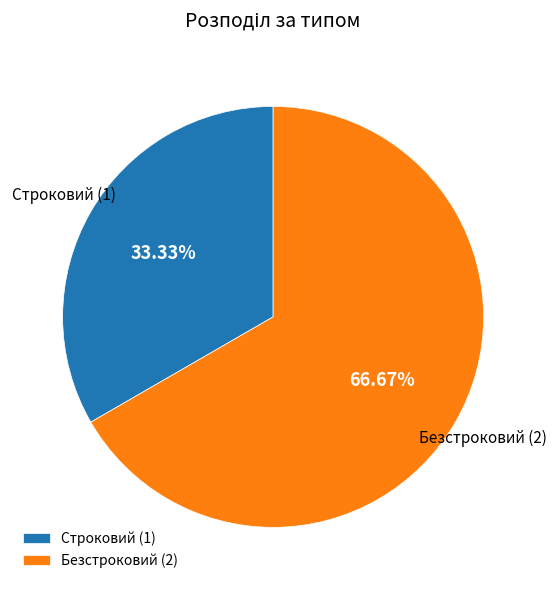

What is the ratio of the value at Строковий to the value at Безстроковий?

0.5